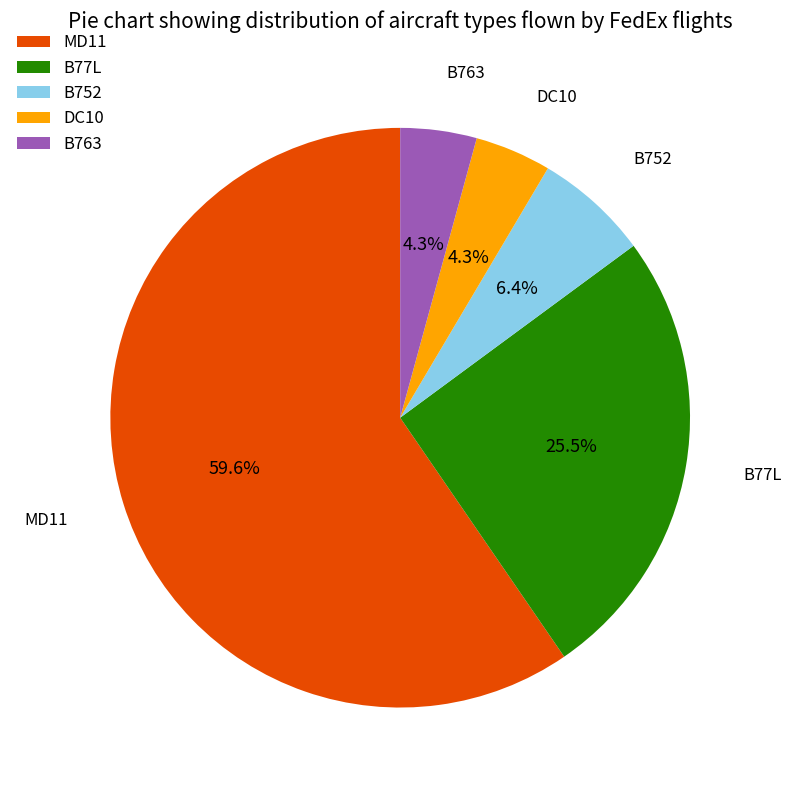

Is B77L the majority of the pie?

No